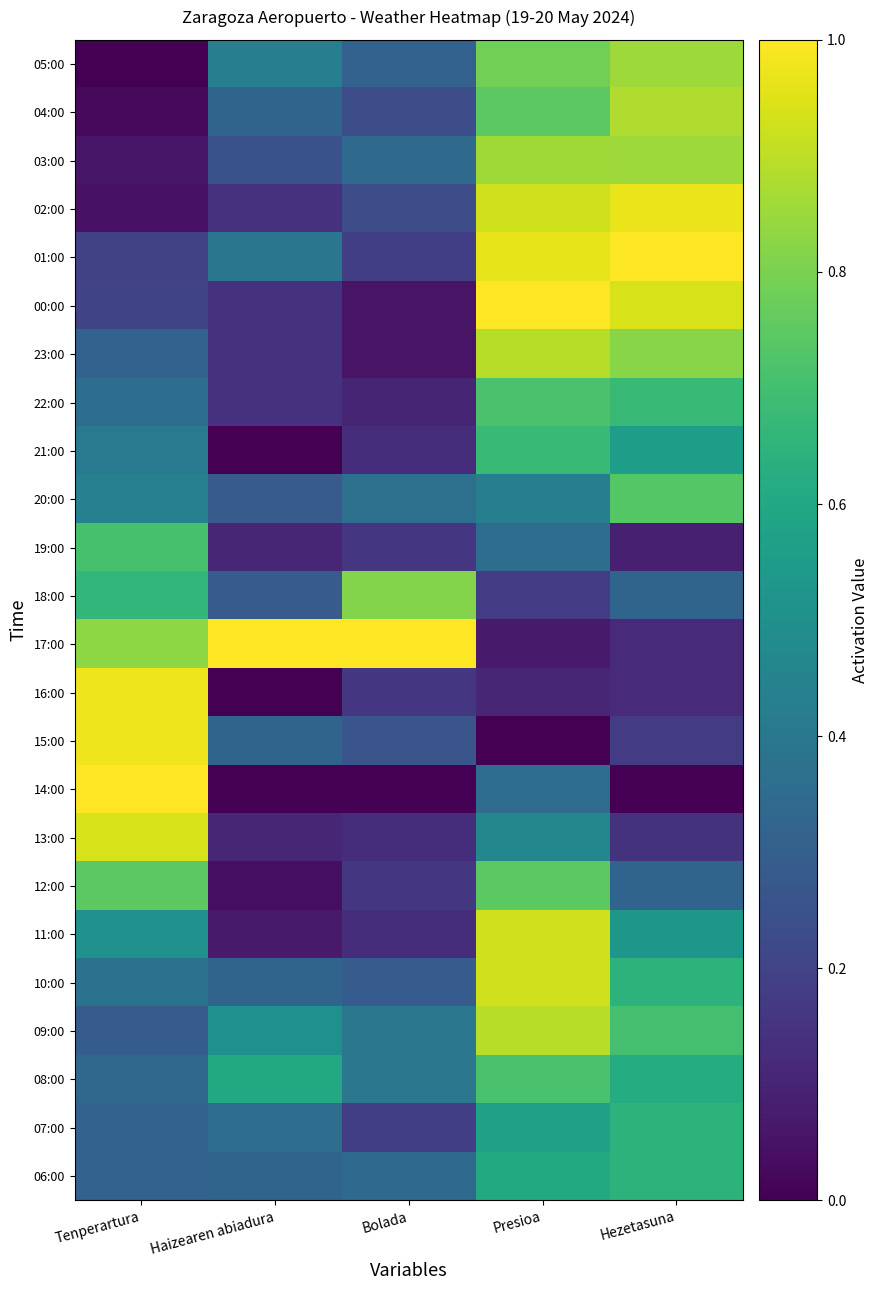

Between Presioa and Haizearen abiadura, which is larger?

Presioa